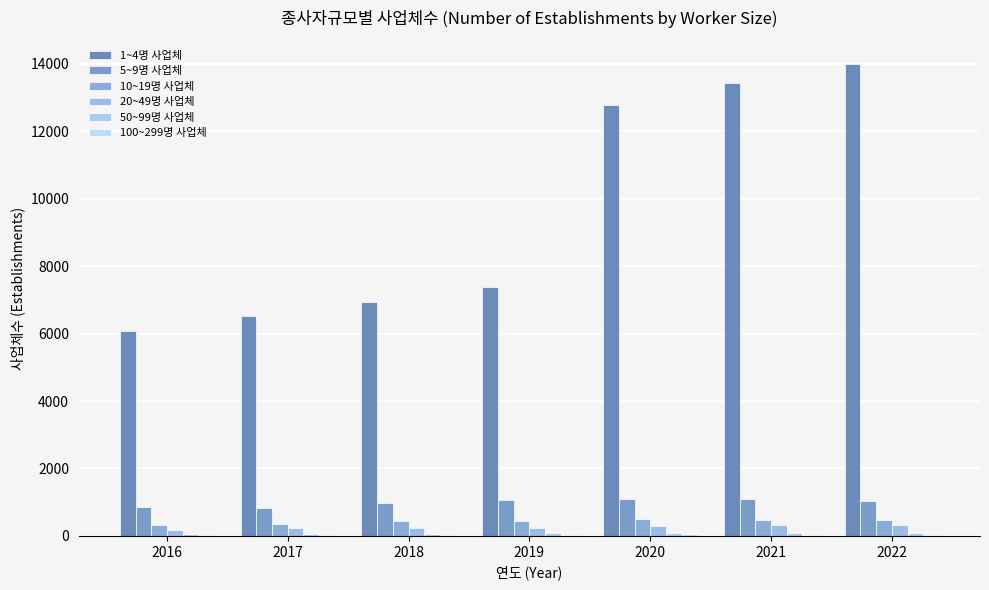

Which series has the widest spread of values?

1~4명 사업체